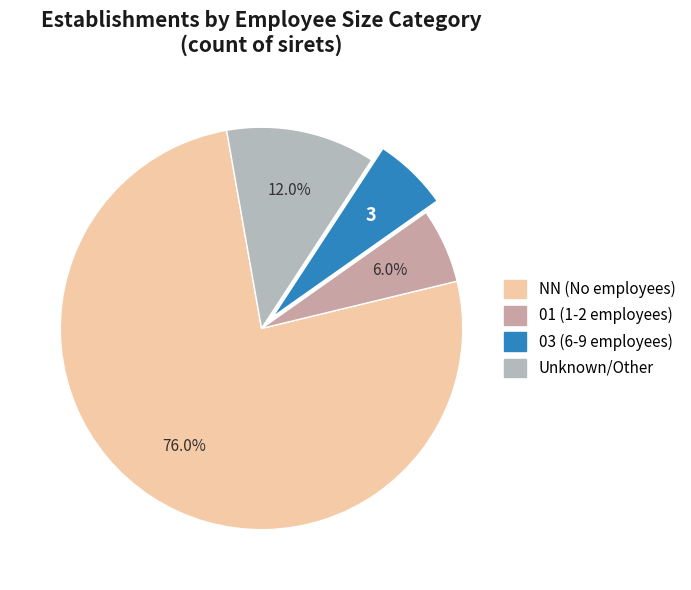

Which slice represents more than half of the pie?

NN (No employees)